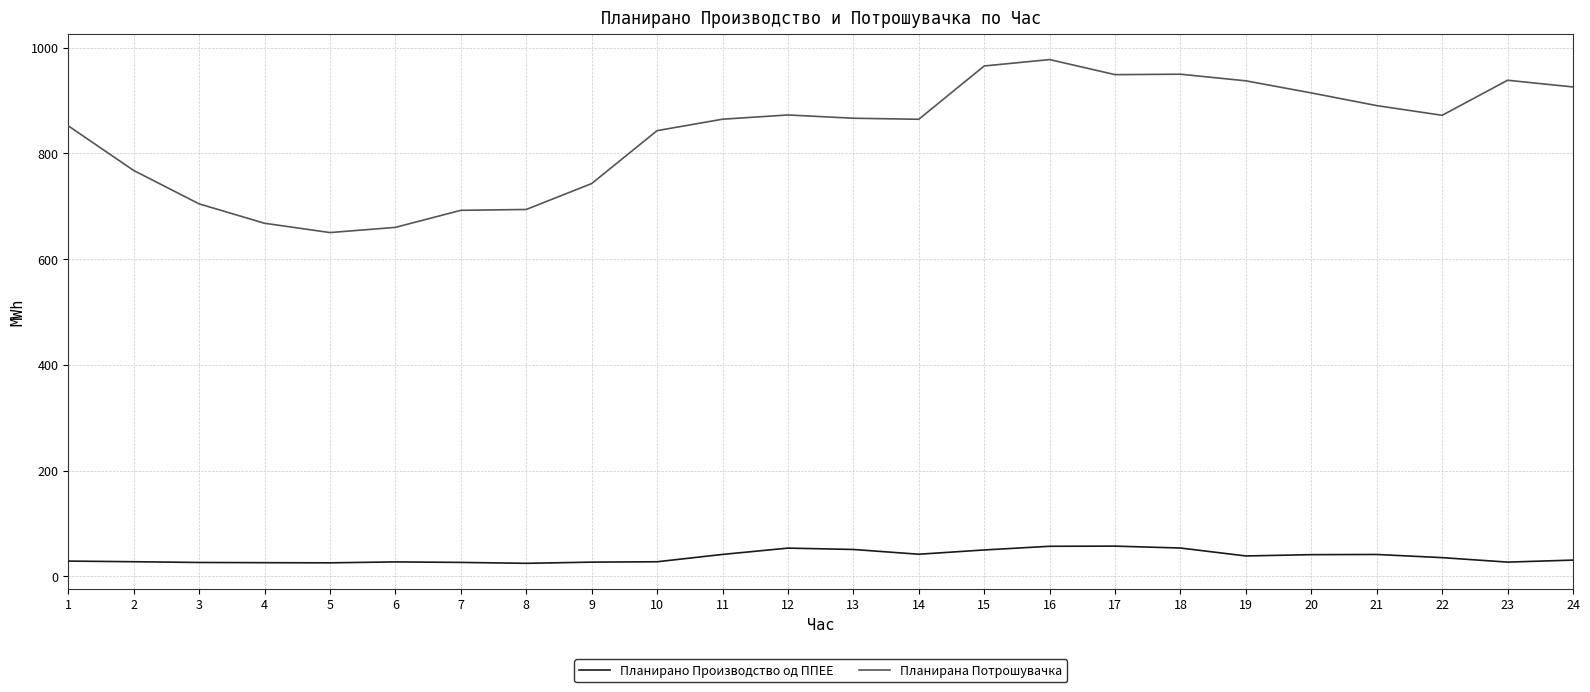

Between 3 and 24, which series saw the biggest shift?

Планирана Потрошувачка